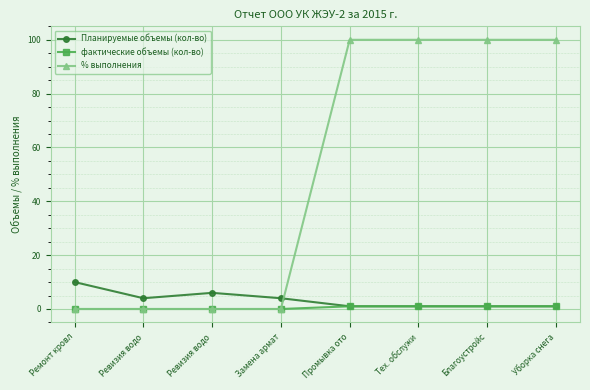

How many lines are shown in the chart?

3